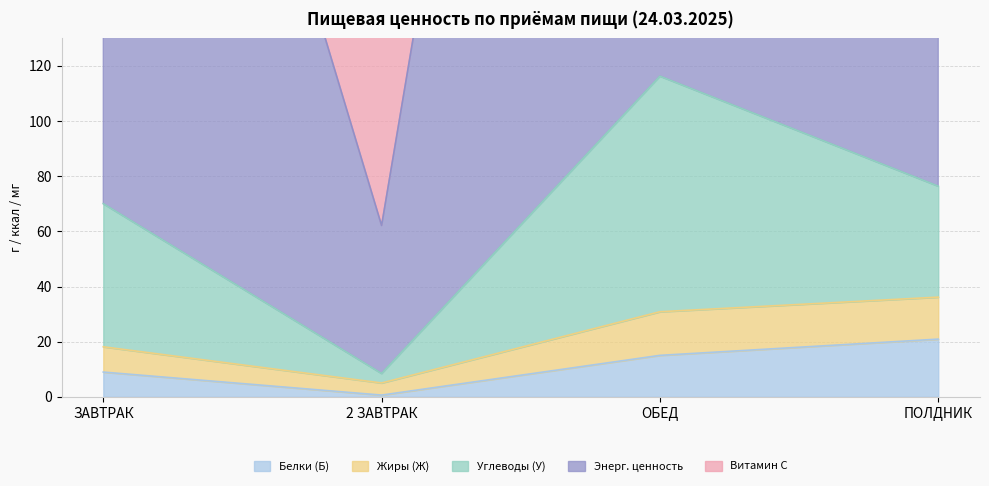

What are all the series names shown in the legend?

Белки (Б), Жиры (Ж), Углеводы (У), Энерг. ценность, Витамин С